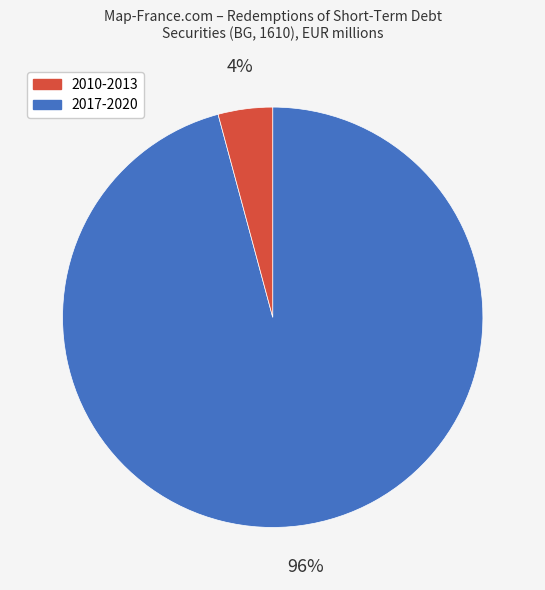

Does any single category account for the majority?

Yes